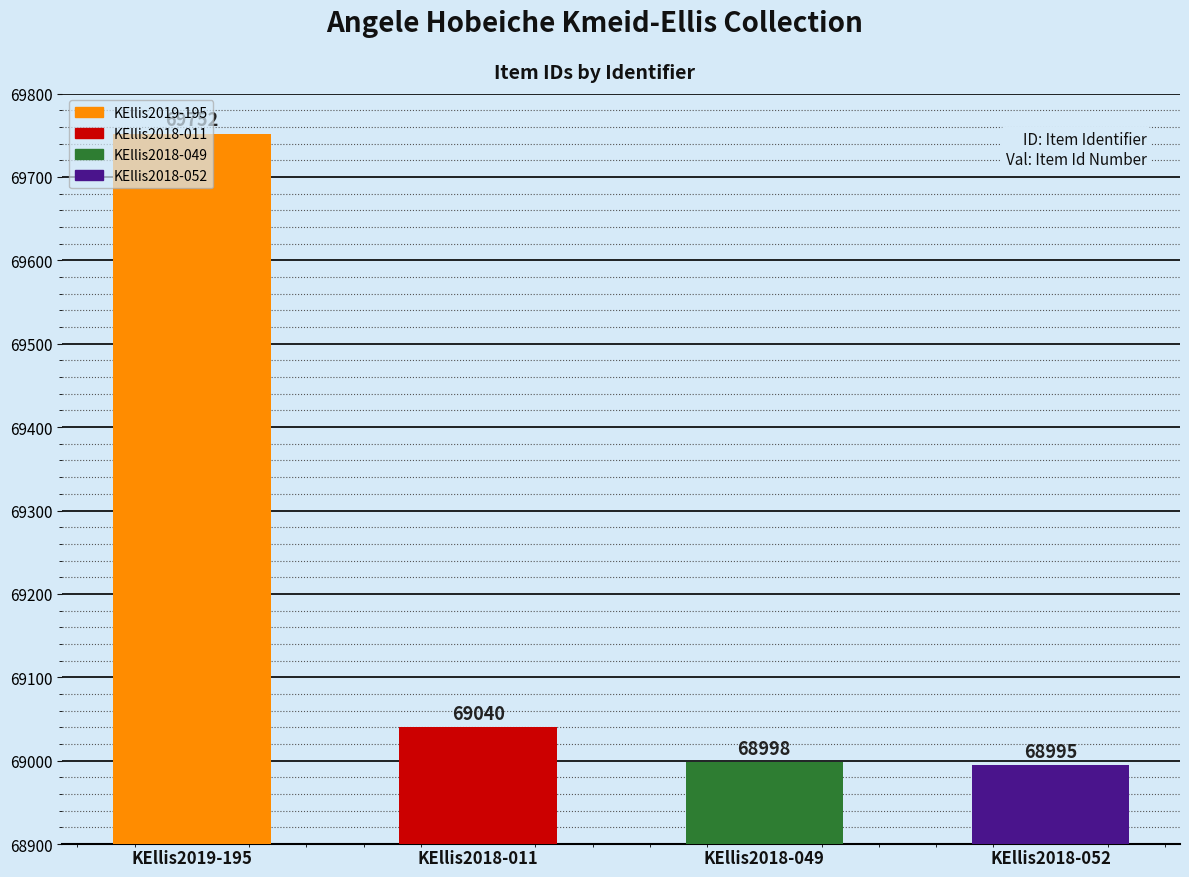

Between KEllis2019-195 and KEllis2018-049, which is larger?

KEllis2019-195